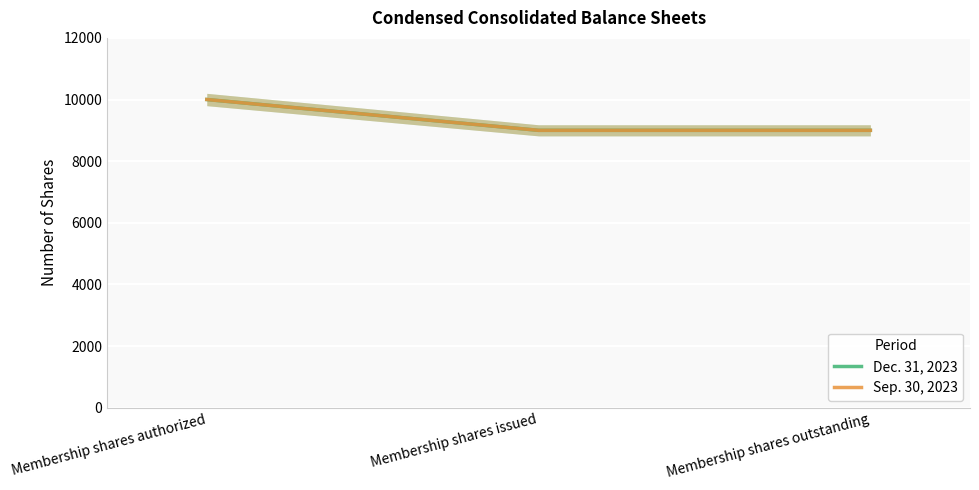

At Membership shares authorized, list the series in order from largest to smallest.

Dec. 31, 2023, Sep. 30, 2023